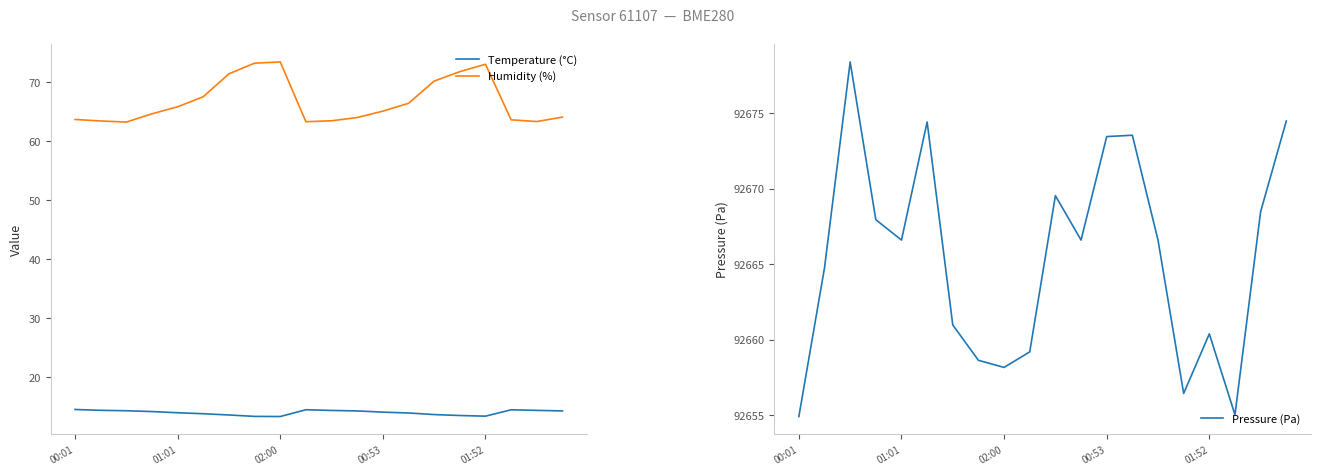

What is the highest value of the Temperature (°C) series?

14.6